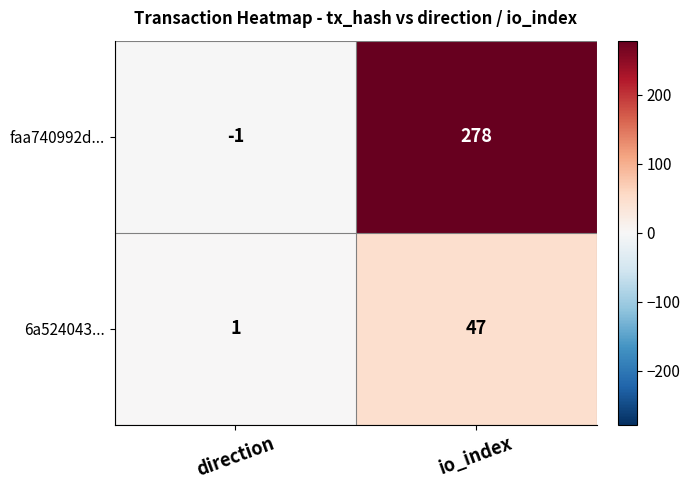

At direction, list the series in order from largest to smallest.

6a524043..., faa740992d...